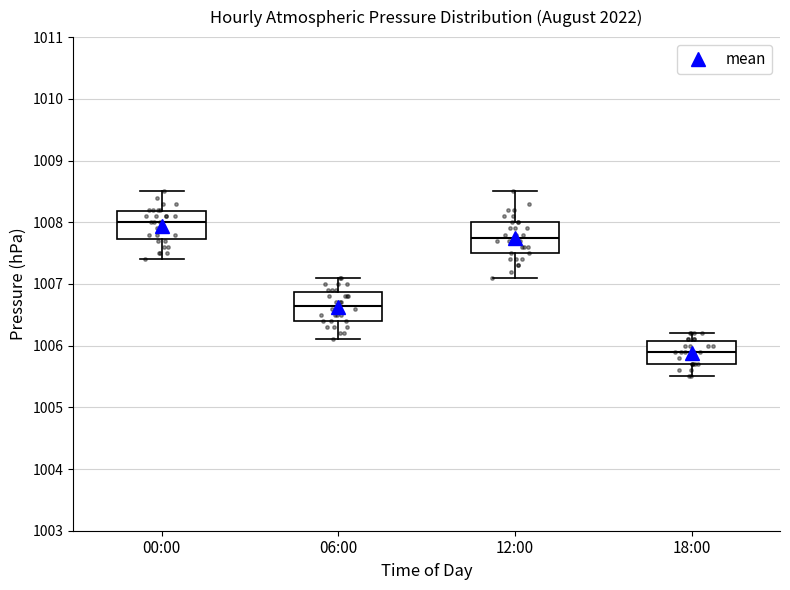

Which box has the highest median line?

00:00